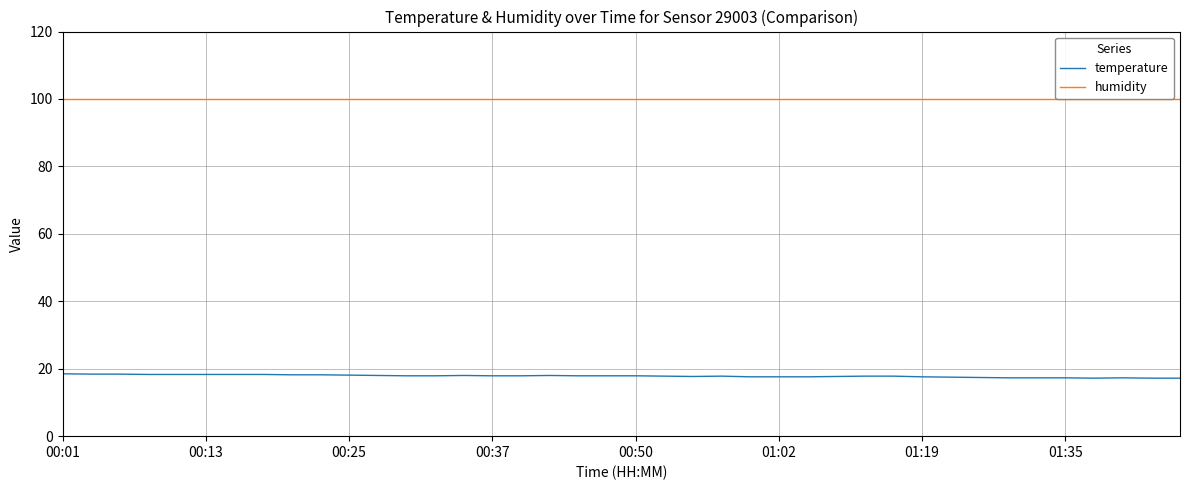

List the series in order of their peak value, highest first.

humidity, temperature